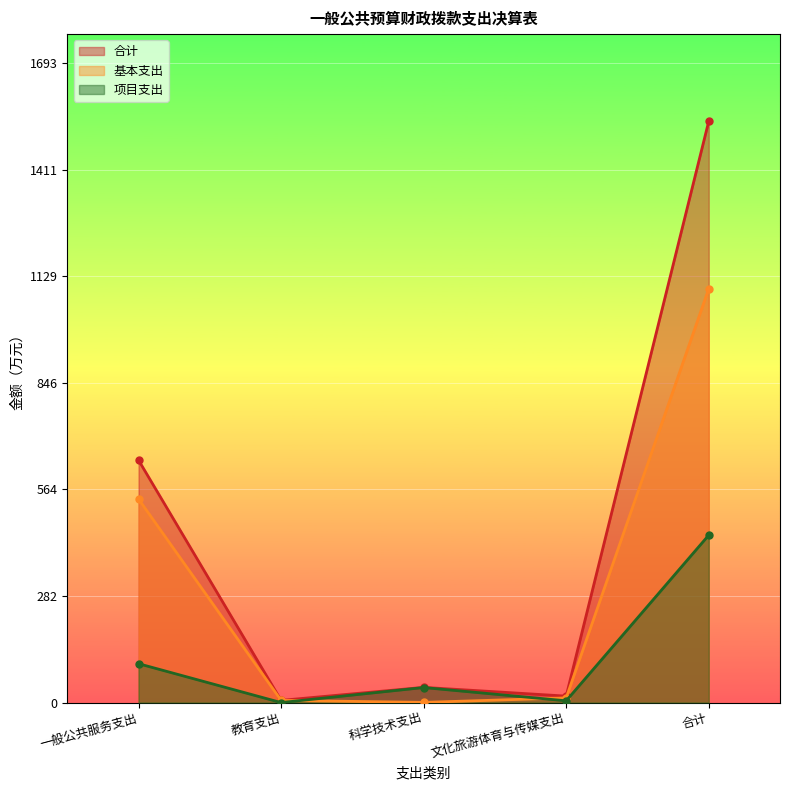

True or false: 项目支出 has more than 2 interior local peaks.

False